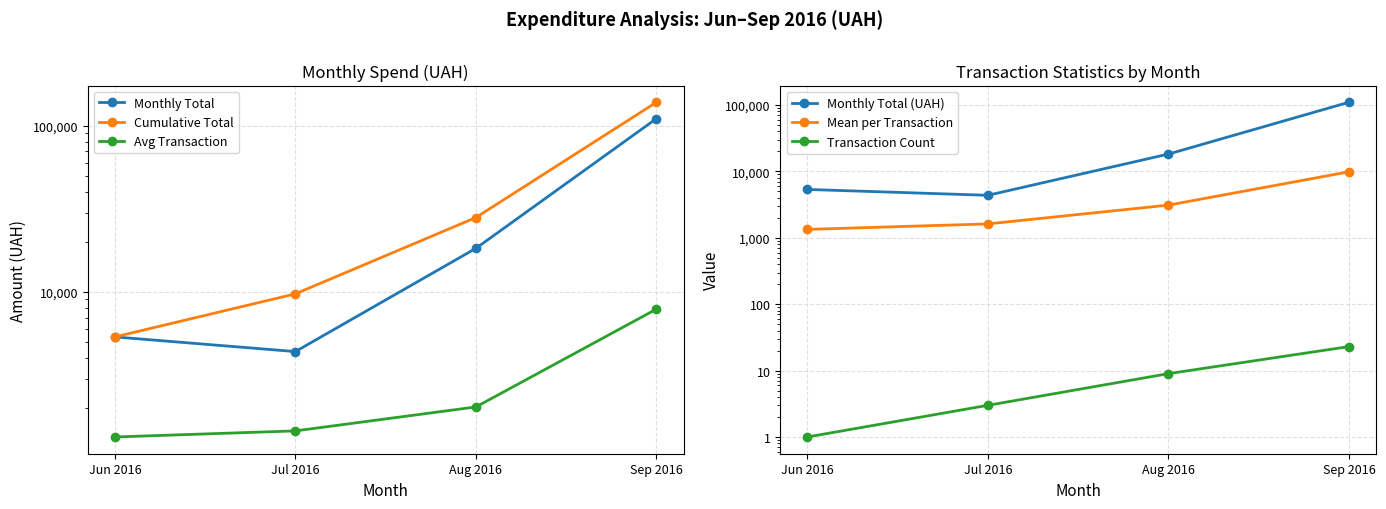

True or false: Transaction Count has a value of 5.2 at Jul 2016.

False